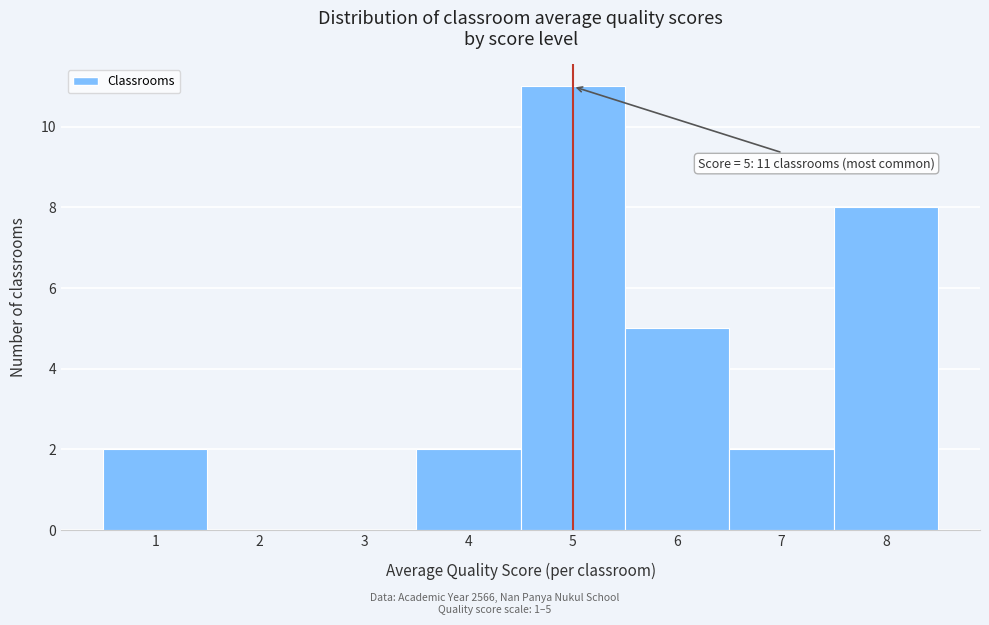

Which range on the x-axis has the tallest bar?

4.5 to 5.5